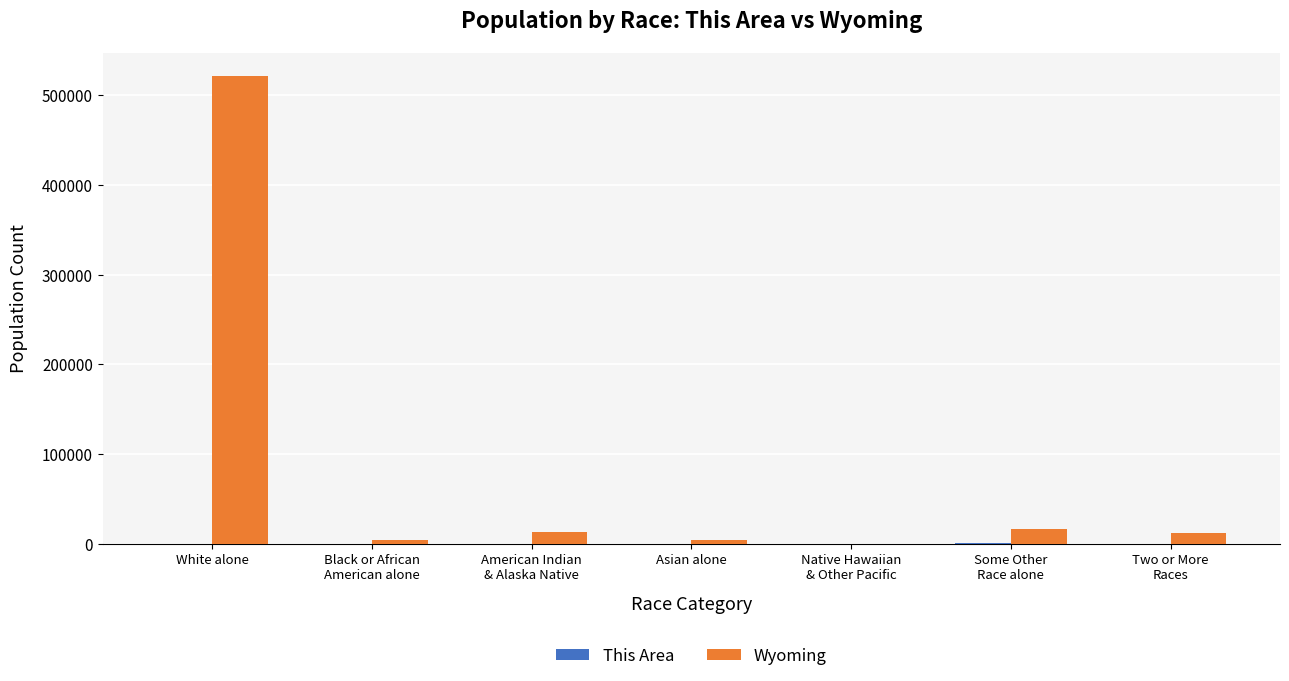

What is the maximum value for Wyoming?

521511